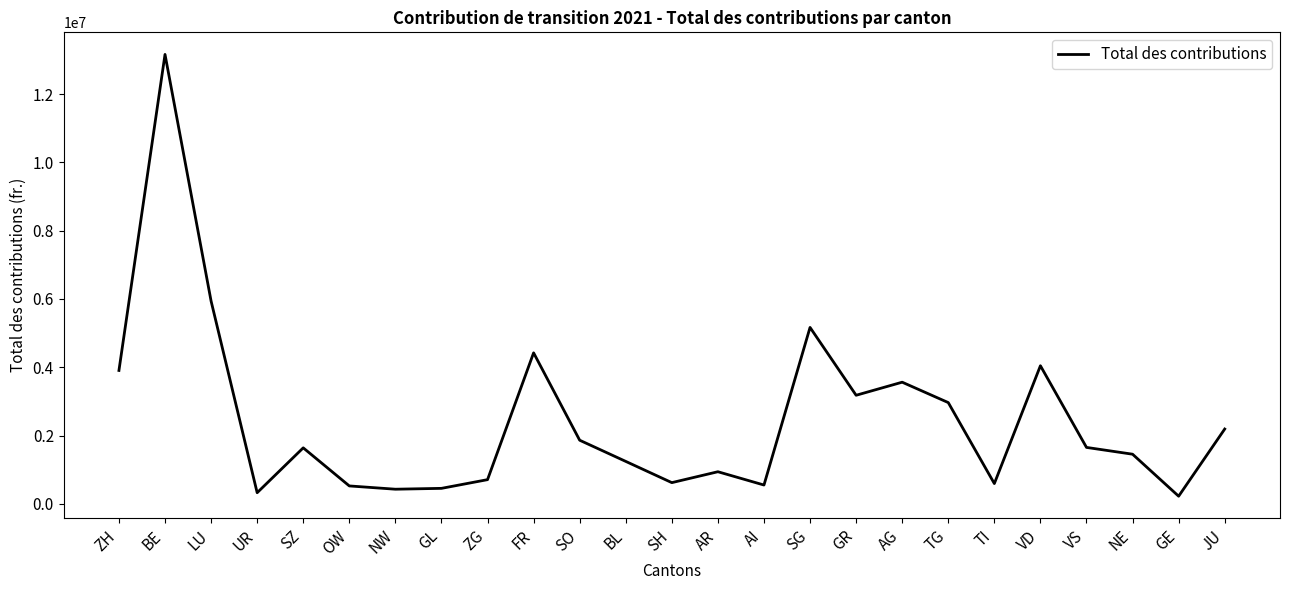

Does the chart have visible grid lines?

No